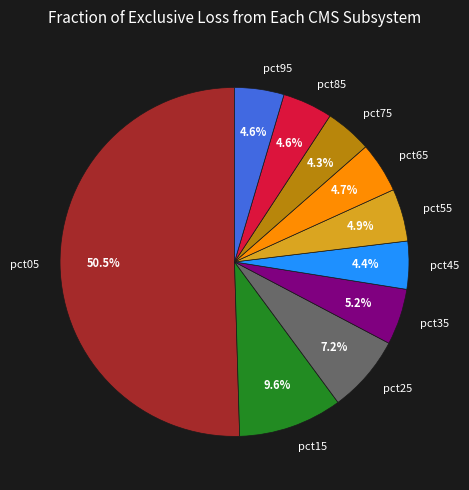

What percentage do pct85 and pct05 together represent?

55.1%